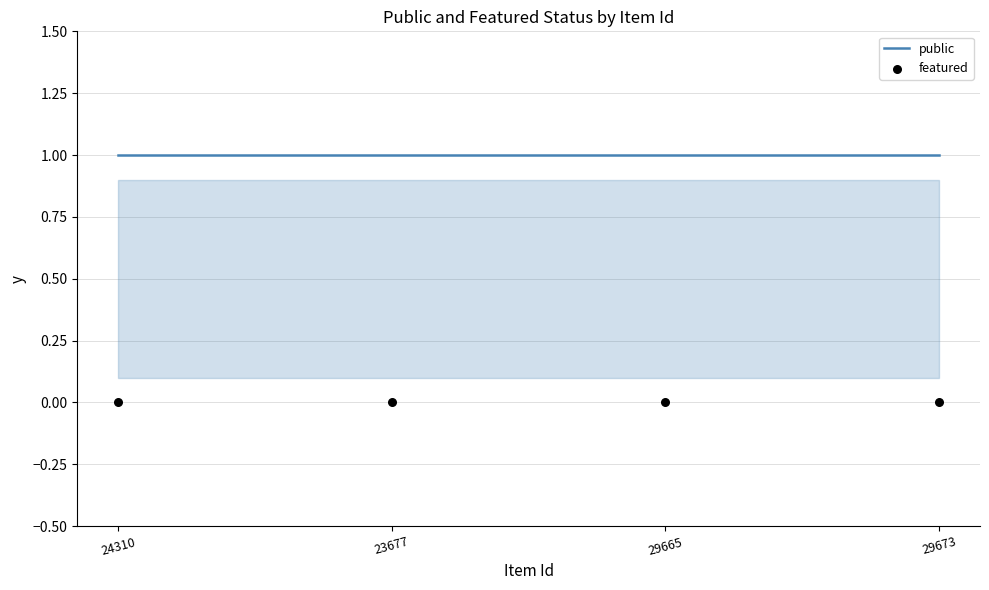

Which series reaches the maximum Y coordinate?

public